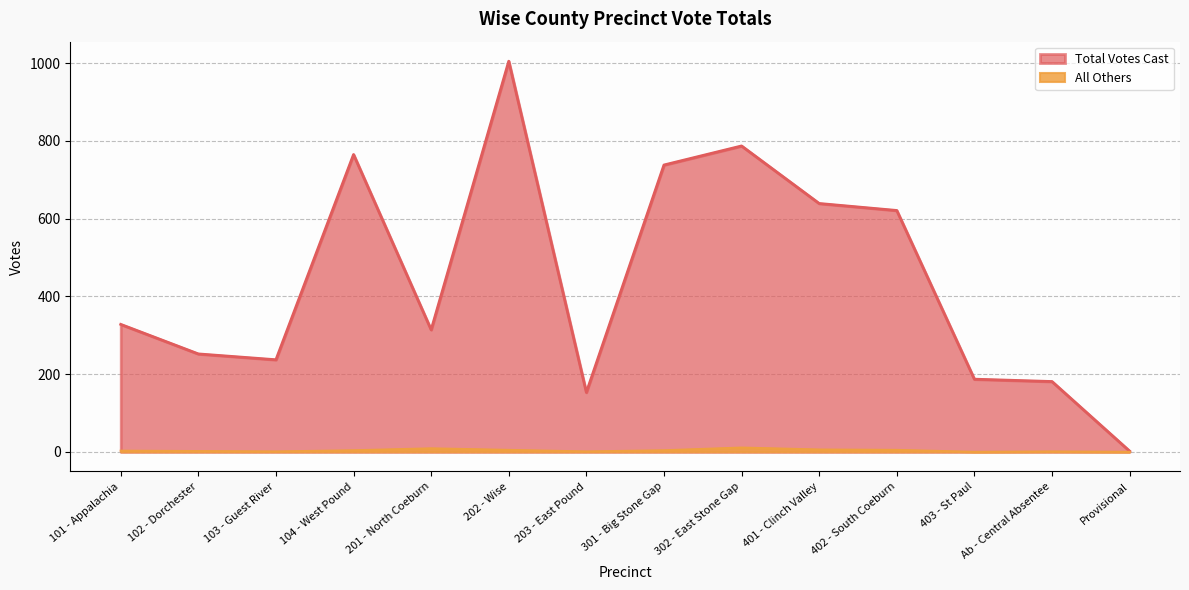

At 302 - East Stone Gap, list the series in order from smallest to largest.

All Others, Total Votes Cast